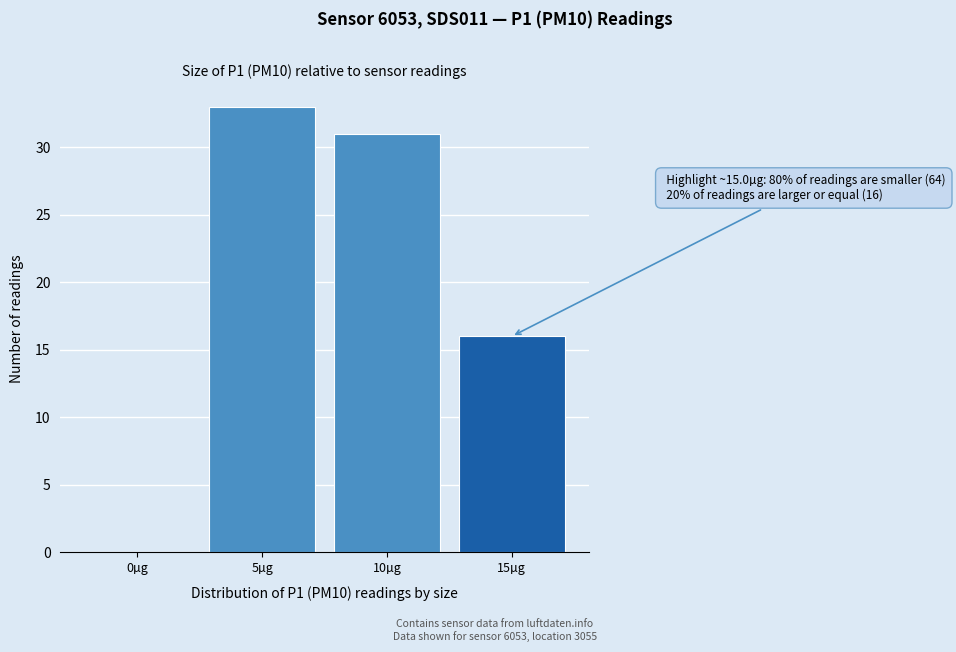

Reading left to right, transcribe all the data shown in this chart.

0µg=0	5µg=33	10µg=31	15µg=16